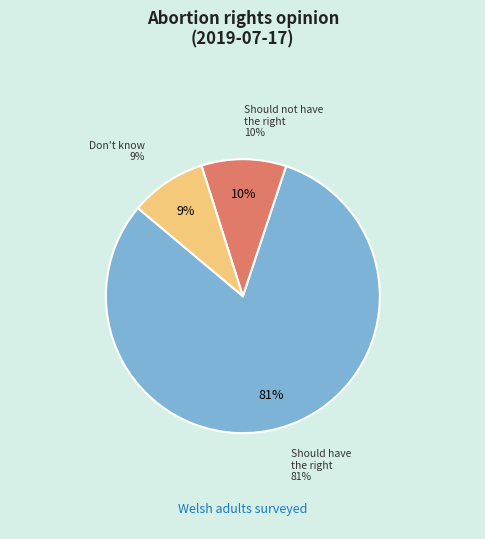

To the nearest percent, what is the difference between the largest and smallest slice percentages?

72%